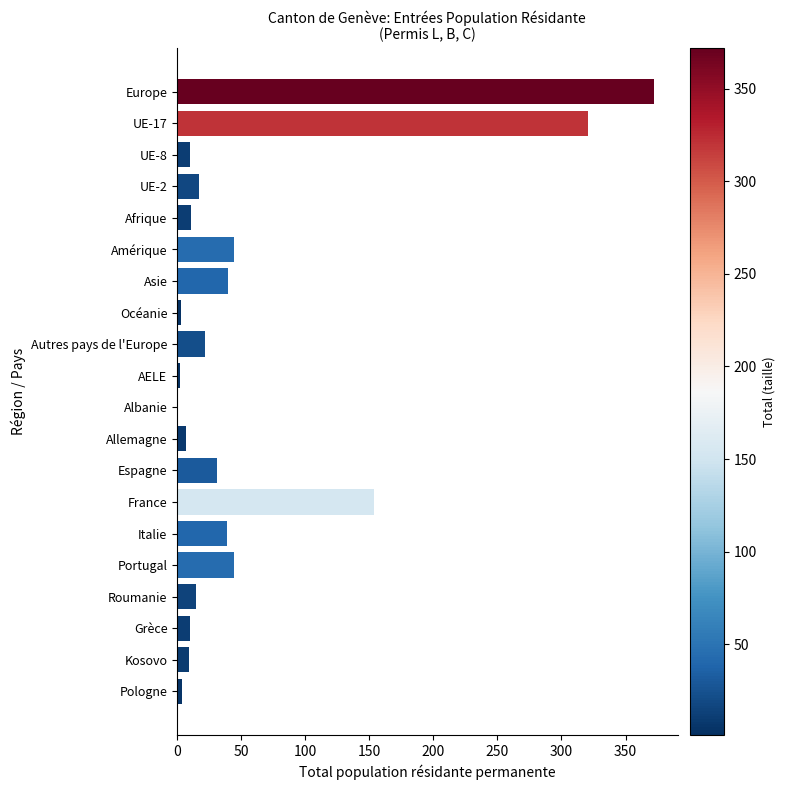

What is the maximum value shown in the chart?

372